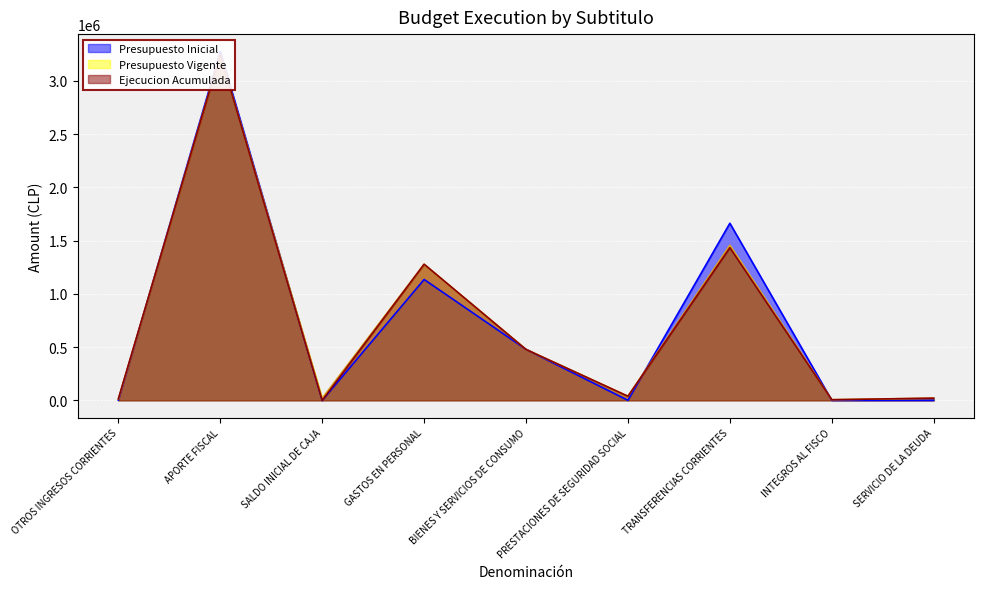

At which label does Presupuesto Inicial first exceed 1068?

APORTE FISCAL